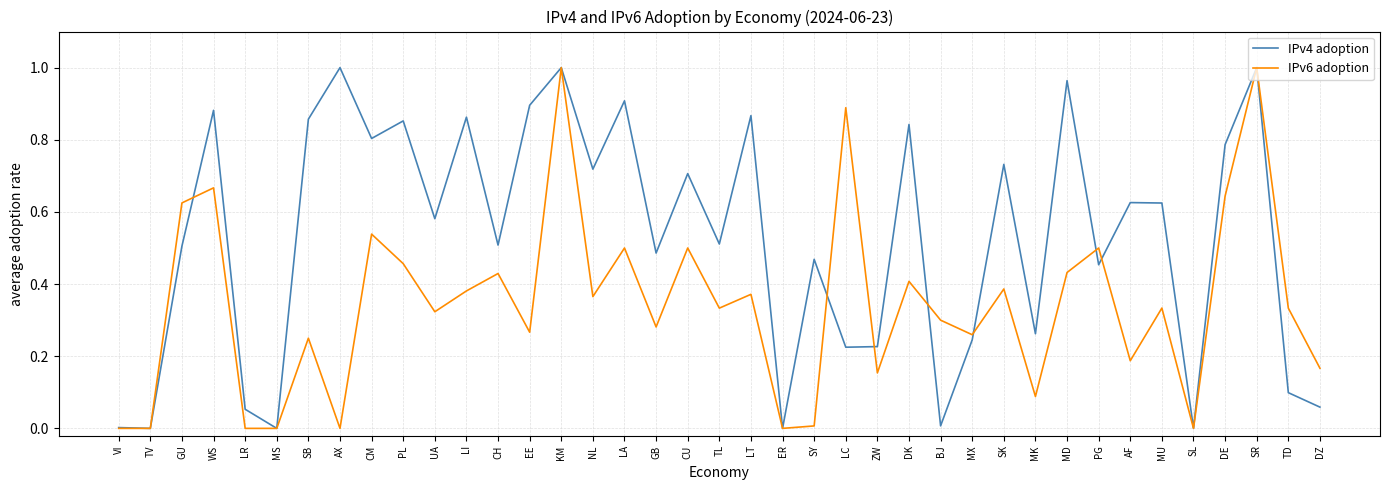

Is the value of IPv4 adoption at BJ greater than the value of IPv6 adoption at CH?

No